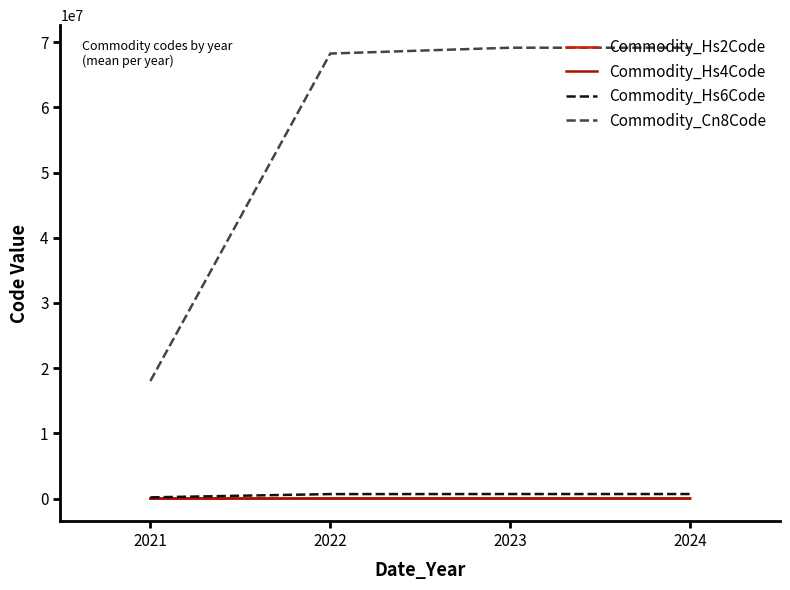

True or false: Commodity_Hs2Code has more than 0 points higher than both neighbors.

False